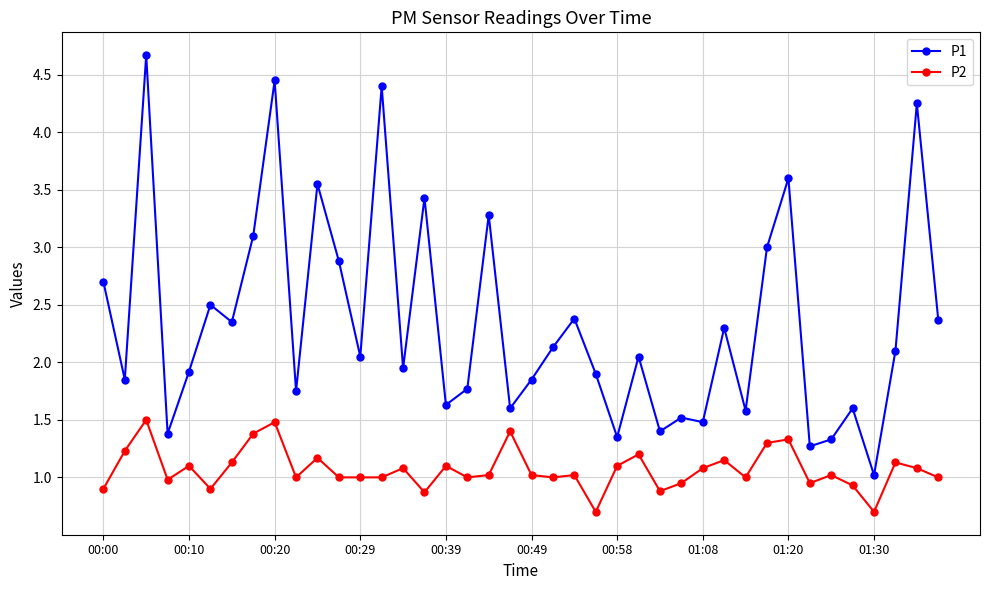

List the series in order of their overall mean, highest first.

P1, P2